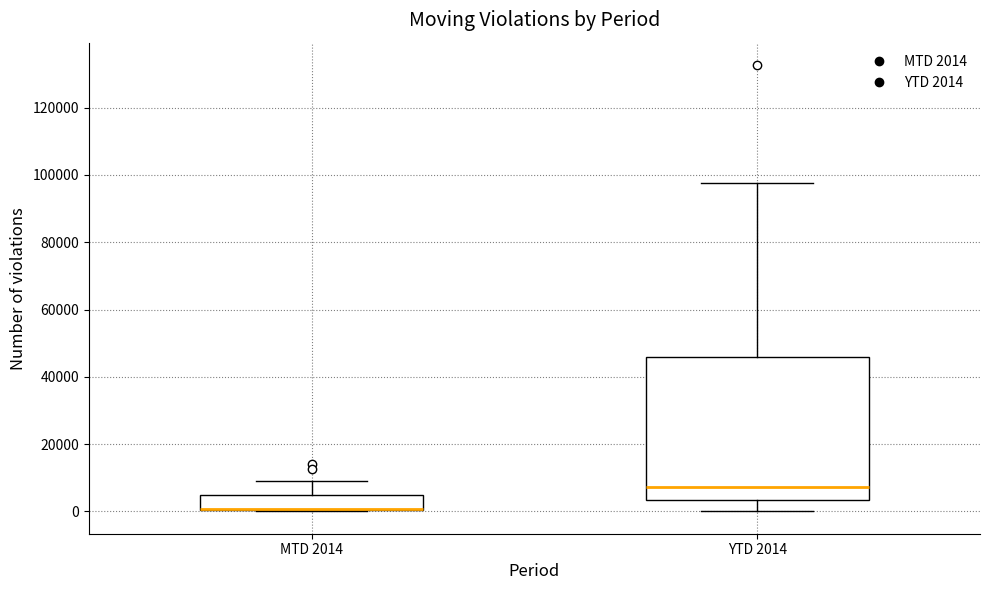

Where does the upper whisker of the box for YTD 2014 end on the y-axis? The values are not printed on the chart, so give them approximately, as read against the axis.

98000